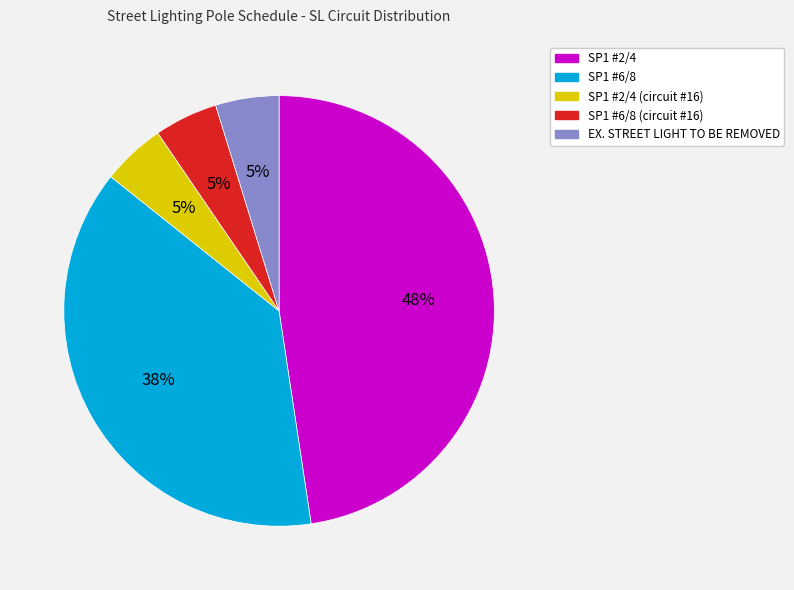

To the nearest percent, what is the difference between the largest and smallest slice percentages?

43%